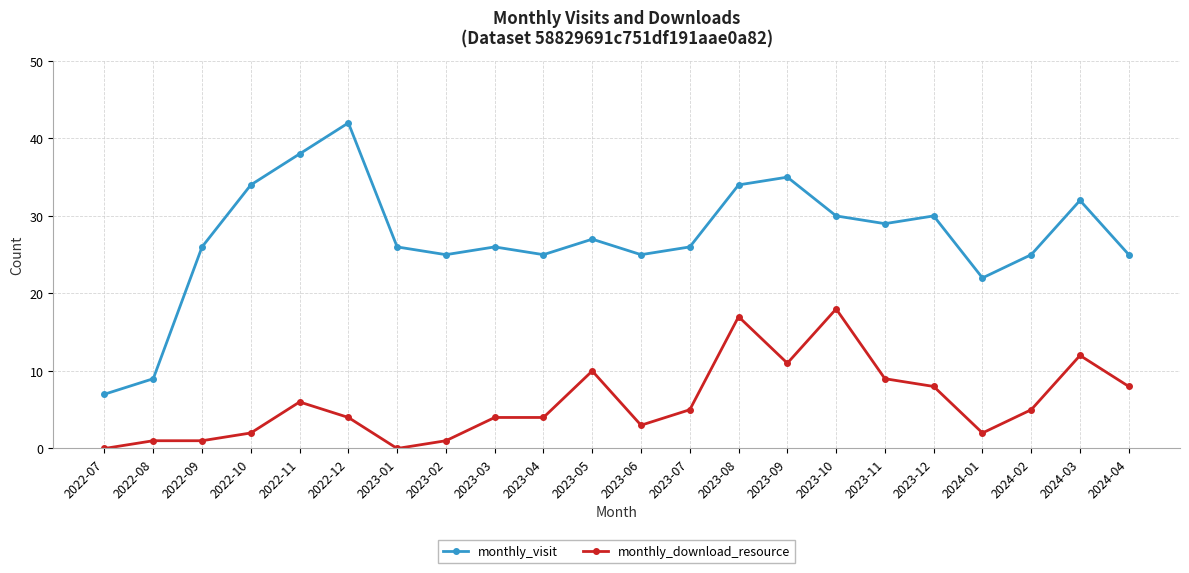

How many lines are shown in the chart?

2